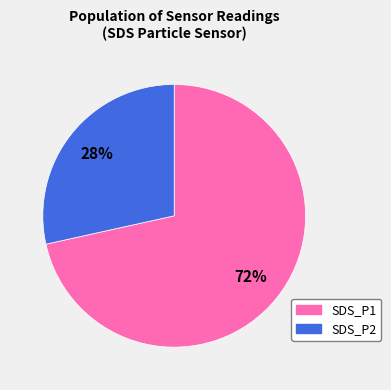

Do SDS_P1 and SDS_P2 together represent more than half of the pie?

Yes